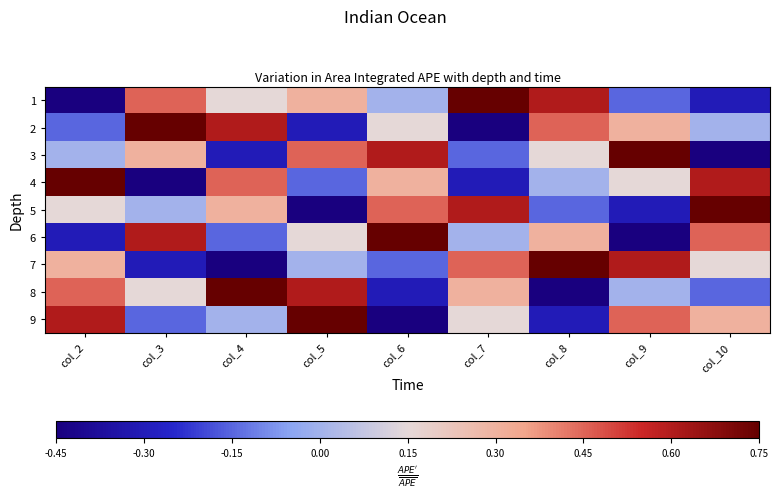

Reading right to left, extract all data points from this chart.

1: col_10=-0.3	col_9=-0.2	col_8=0.6	col_7=0.8	col_6=-0.0	col_5=0.3	col_4=0.1	col_3=0.4	col_2=-0.5
2: col_10=-0.0	col_9=0.3	col_8=0.4	col_7=-0.5	col_6=0.1	col_5=-0.3	col_4=0.6	col_3=0.8	col_2=-0.2
3: col_10=-0.5	col_9=0.8	col_8=0.1	col_7=-0.2	col_6=0.6	col_5=0.4	col_4=-0.3	col_3=0.3	col_2=-0.0
4: col_10=0.6	col_9=0.1	col_8=-0.0	col_7=-0.3	col_6=0.3	col_5=-0.2	col_4=0.4	col_3=-0.5	col_2=0.8
5: col_10=0.8	col_9=-0.3	col_8=-0.2	col_7=0.6	col_6=0.4	col_5=-0.5	col_4=0.3	col_3=-0.0	col_2=0.1
6: col_10=0.4	col_9=-0.5	col_8=0.3	col_7=-0.0	col_6=0.8	col_5=0.1	col_4=-0.2	col_3=0.6	col_2=-0.3
7: col_10=0.1	col_9=0.6	col_8=0.8	col_7=0.4	col_6=-0.2	col_5=-0.0	col_4=-0.5	col_3=-0.3	col_2=0.3
8: col_10=-0.2	col_9=-0.0	col_8=-0.5	col_7=0.3	col_6=-0.3	col_5=0.6	col_4=0.8	col_3=0.1	col_2=0.4
9: col_10=0.3	col_9=0.4	col_8=-0.3	col_7=0.1	col_6=-0.5	col_5=0.8	col_4=-0.0	col_3=-0.2	col_2=0.6